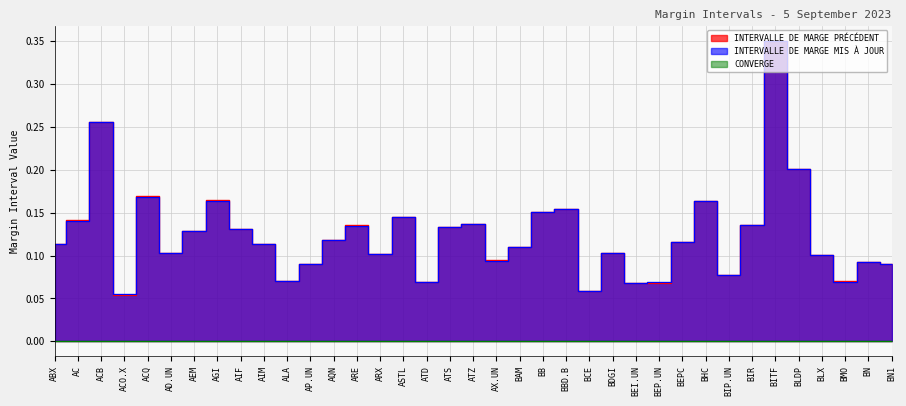

At which category is the sum across all series the highest?

BITF